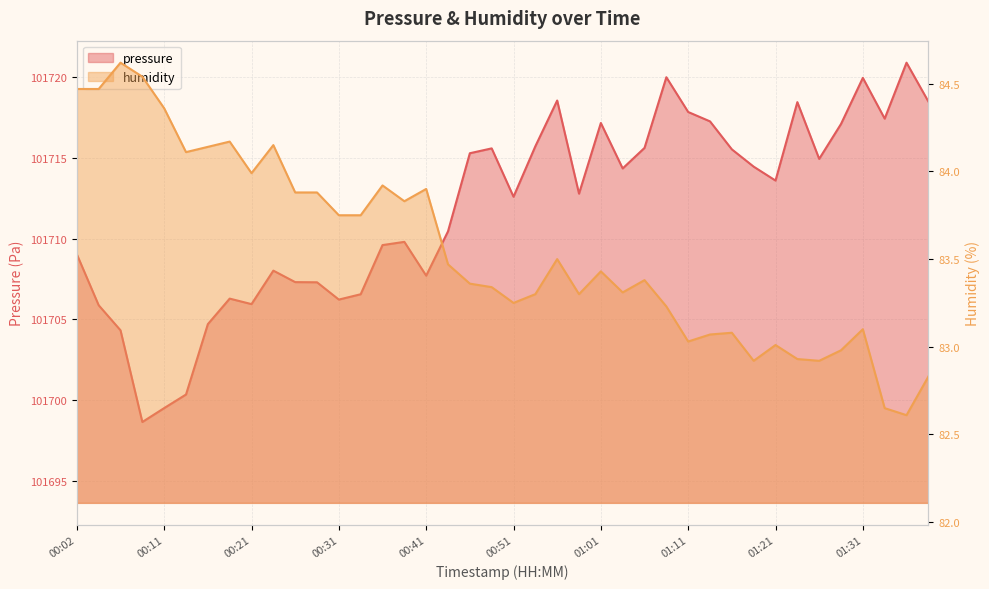

At which label does pressure reach its peak?

01:36